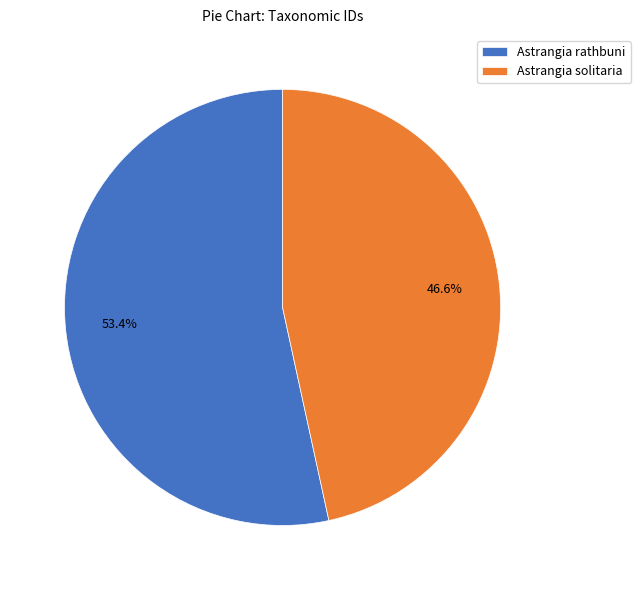

True or false: Astrangia solitaria accounts for 47% of the total.

True